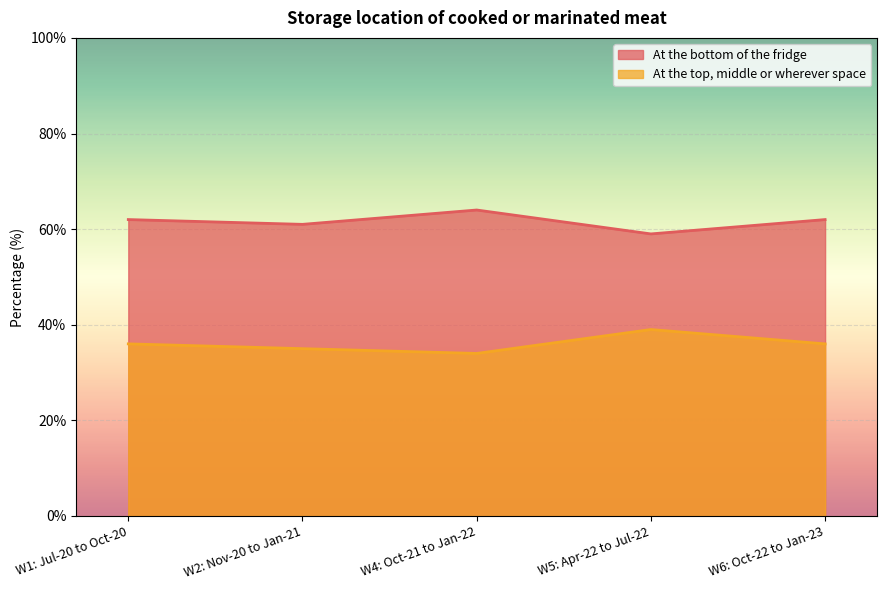

Reading left to right, transcribe all the data shown in this chart.

At the bottom of the fridge: 62	61	64	59	62
At the top, middle or wherever space: 36	35	34	39	36